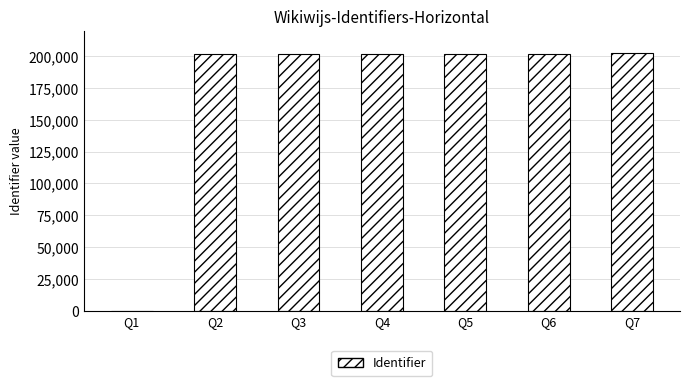

At which label is the value closest to 101234?

Q2